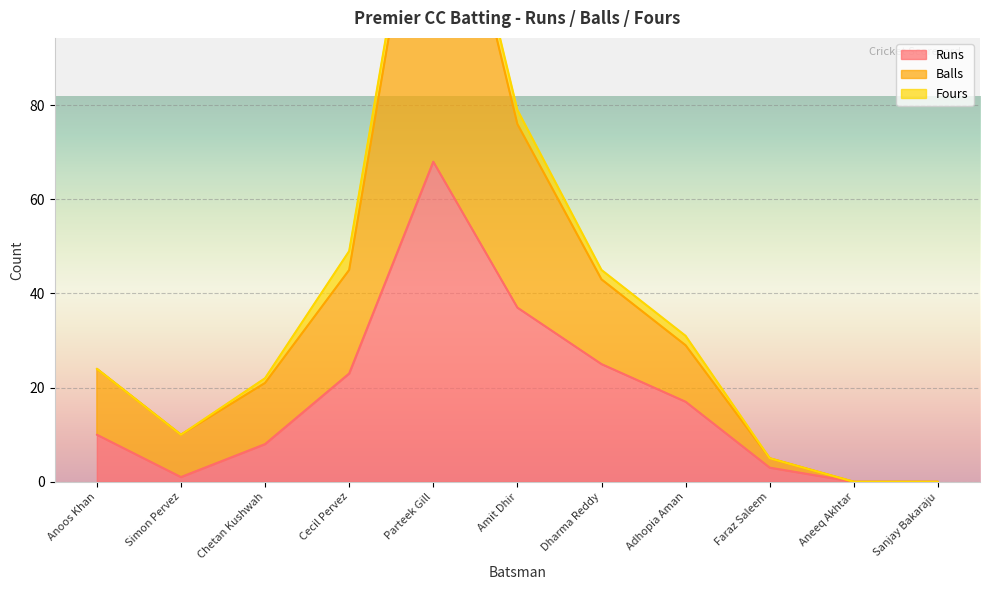

Where is Runs nearest to the value 34?

Amit Dhir